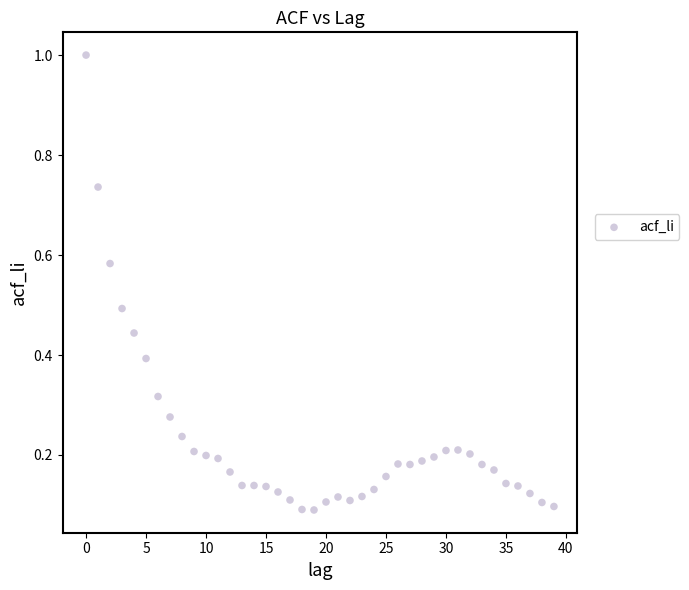

How many data points are displayed?

40